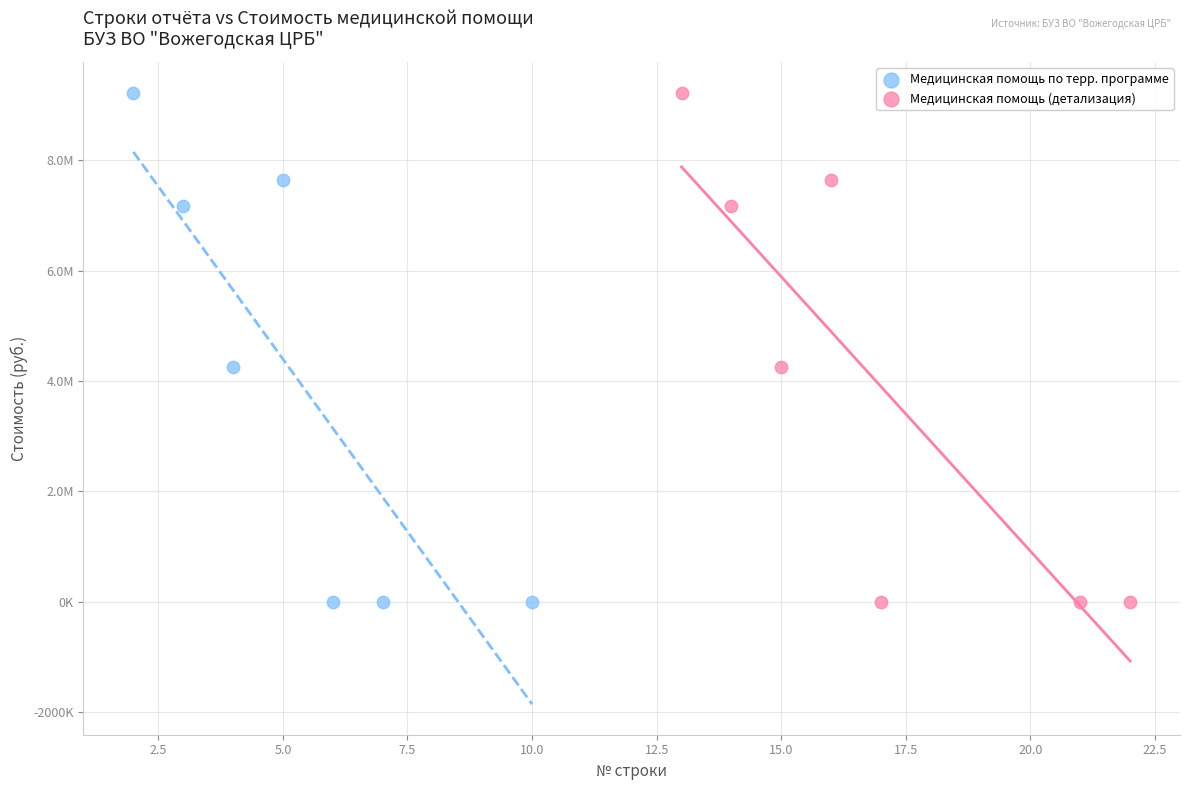

What are all the series names shown in the legend?

Медицинская помощь по терр. программе, Медицинская помощь (детализация)